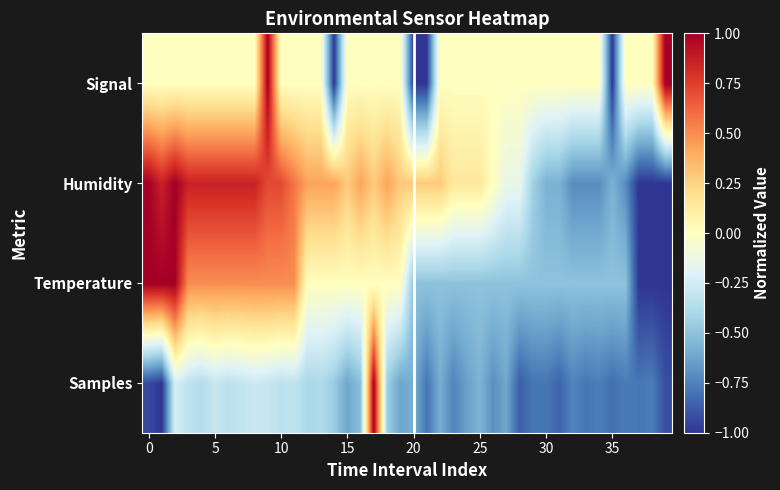

Count the number of categories in the chart.

40